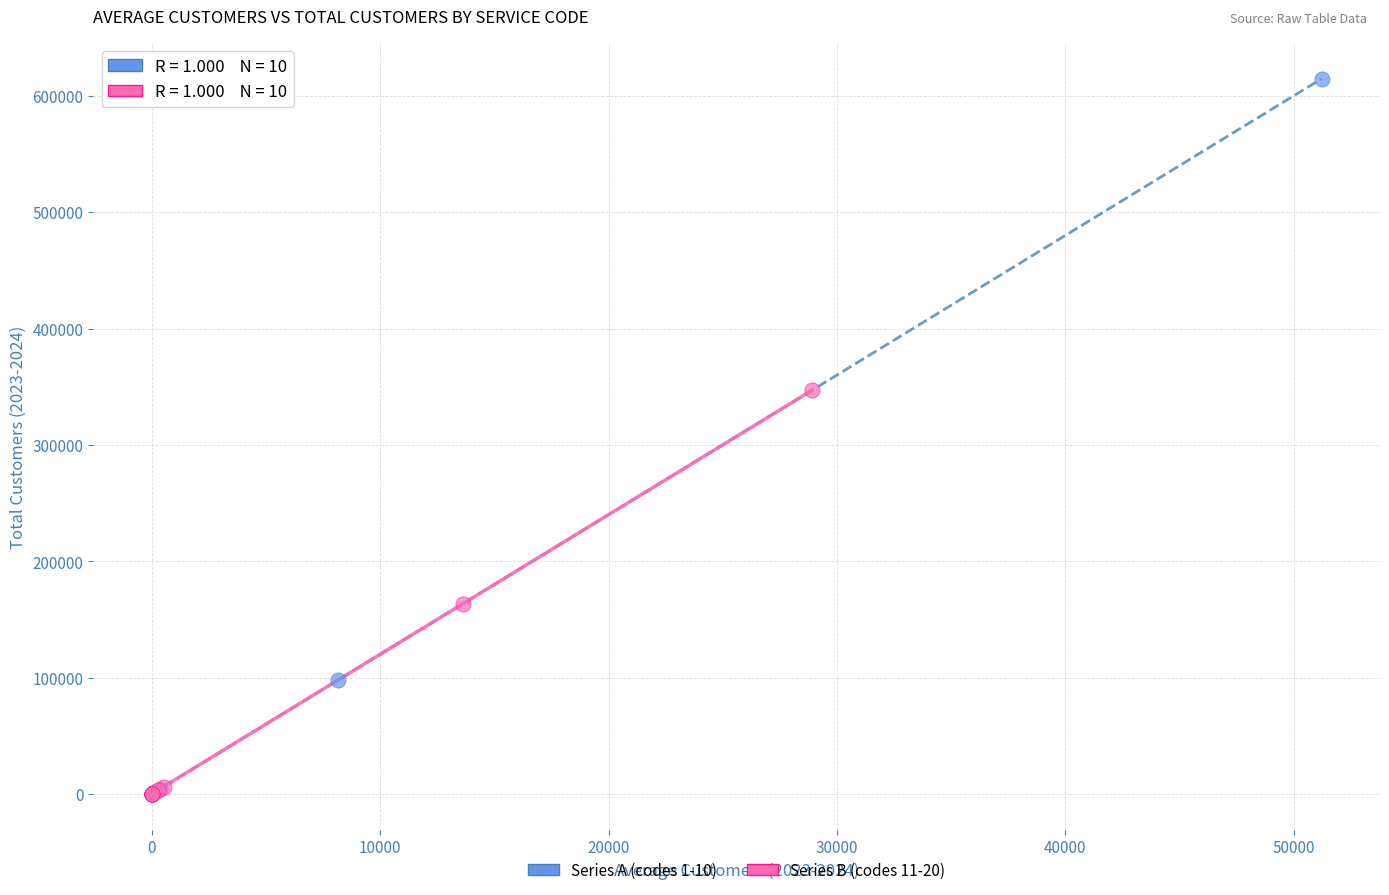

Which series contains the highest Y value?

Series A (codes 1-10)